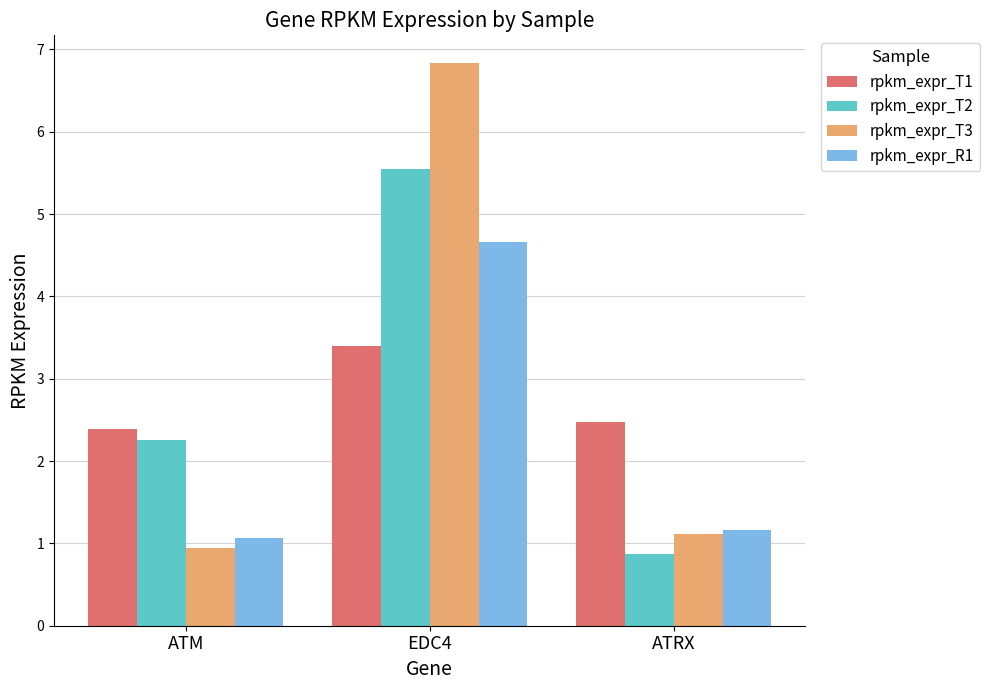

What is the smallest value displayed?

0.9